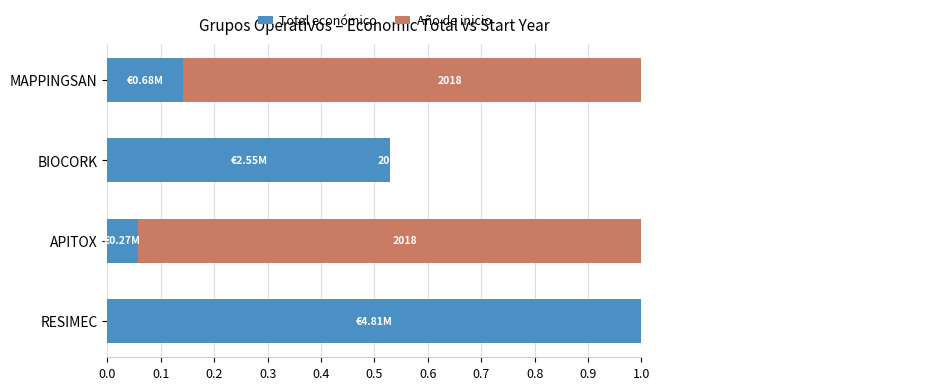

How many categories are shown in the chart?

4